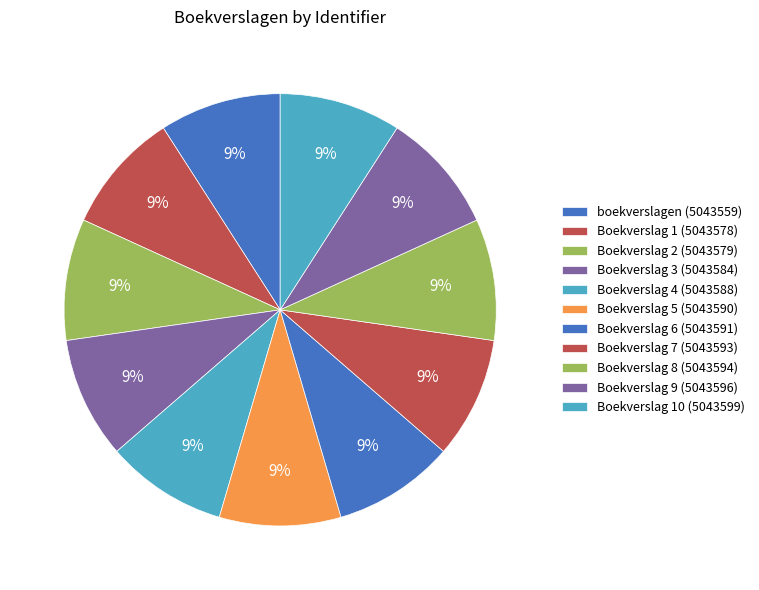

How many slices are in this pie chart?

11